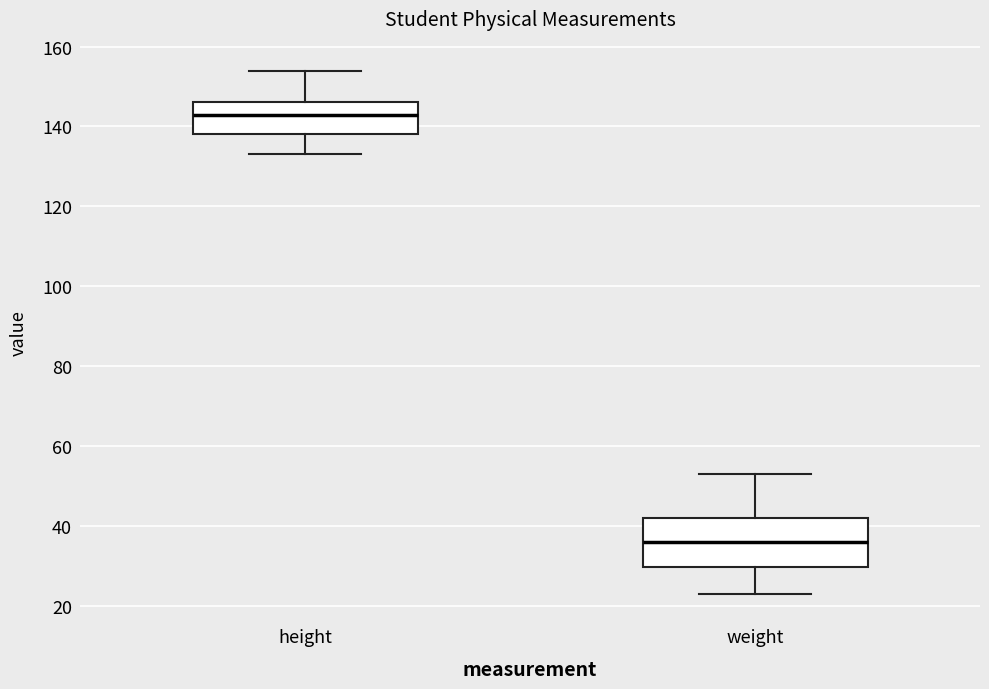

Where does the median line of the box for height sit on the y-axis? The values are not printed on the chart, so give them approximately, as read against the axis.

144